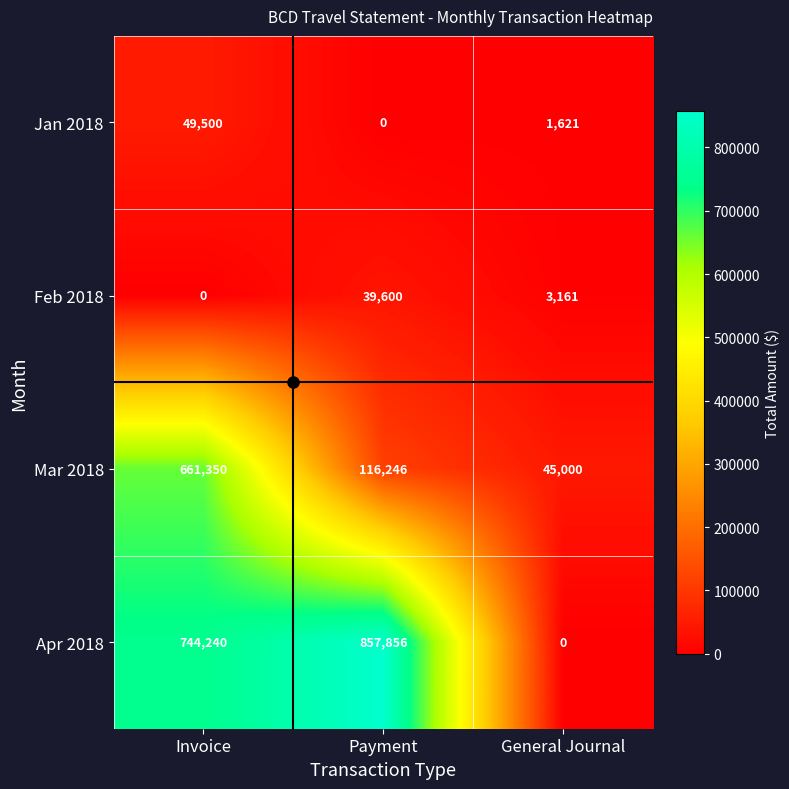

Count the number of categories in the chart.

3